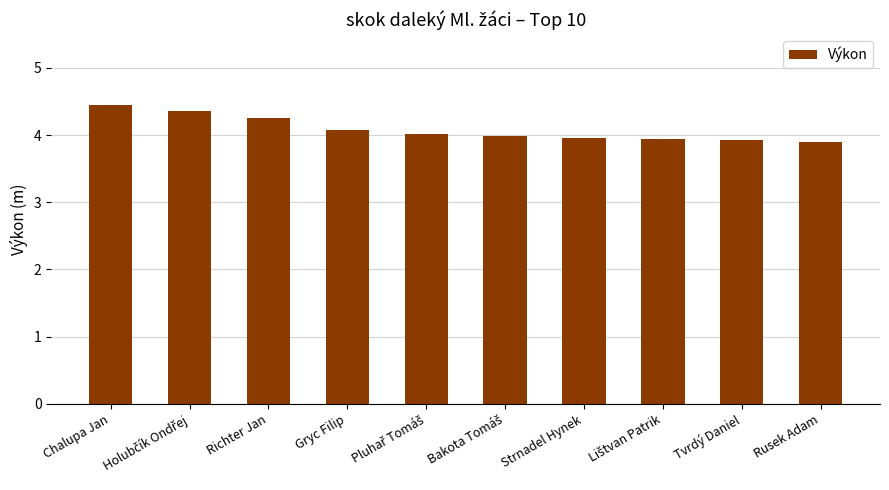

What is the average value?

4.1